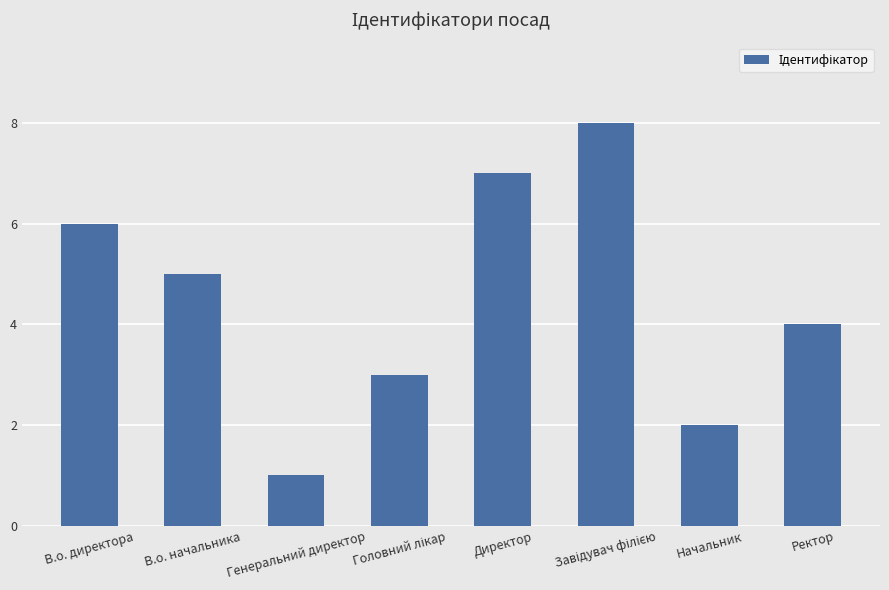

Which category has the lowest value across all series?

Генеральний директор